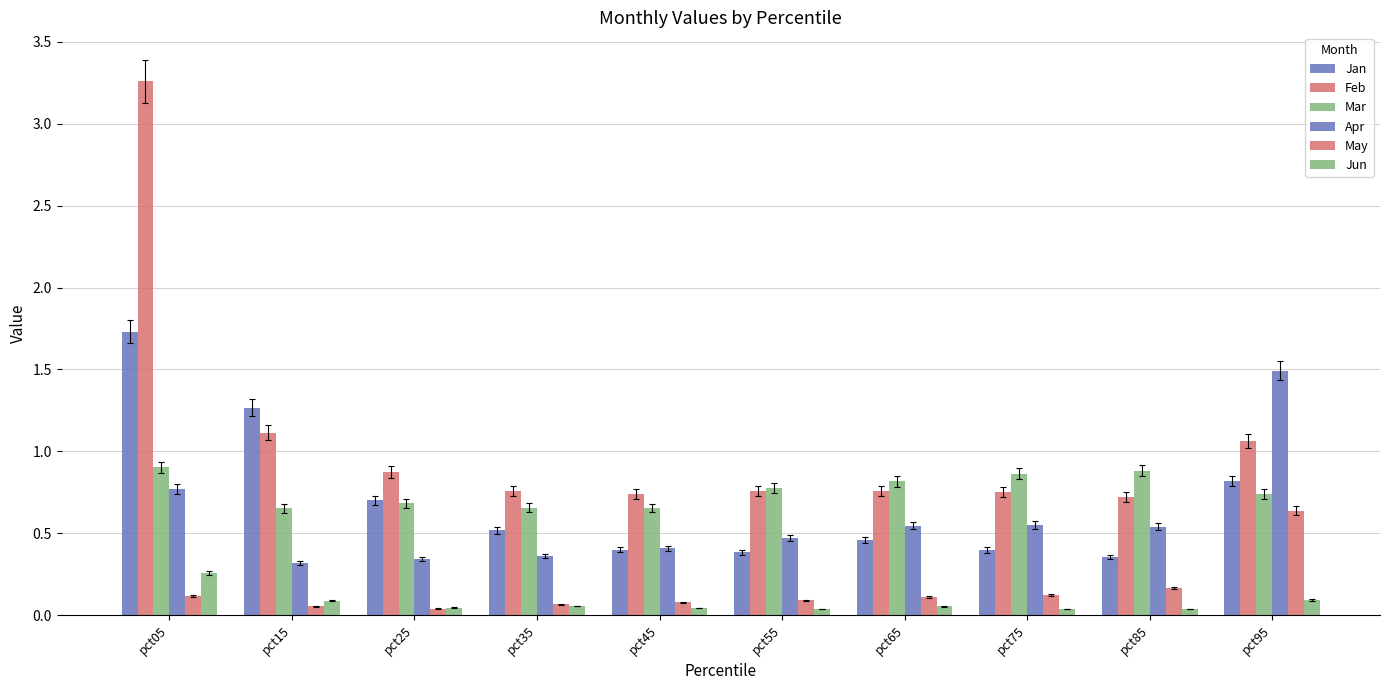

Reading left to right, extract all data points from this chart.

Jan: pct05=1.7	pct15=1.3	pct25=0.7	pct35=0.5	pct45=0.4	pct55=0.4	pct65=0.5	pct75=0.4	pct85=0.4	pct95=0.8
Feb: pct05=3.3	pct15=1.1	pct25=0.9	pct35=0.8	pct45=0.7	pct55=0.8	pct65=0.8	pct75=0.8	pct85=0.7	pct95=1.1
Mar: pct05=0.9	pct15=0.7	pct25=0.7	pct35=0.7	pct45=0.7	pct55=0.8	pct65=0.8	pct75=0.9	pct85=0.9	pct95=0.7
Apr: pct05=0.8	pct15=0.3	pct25=0.3	pct35=0.4	pct45=0.4	pct55=0.5	pct65=0.5	pct75=0.6	pct85=0.5	pct95=1.5
May: pct05=0.1	pct15=0.1	pct25=0.0	pct35=0.1	pct45=0.1	pct55=0.1	pct65=0.1	pct75=0.1	pct85=0.2	pct95=0.6
Jun: pct05=0.3	pct15=0.1	pct25=0.0	pct35=0.1	pct45=0.0	pct55=0.0	pct65=0.1	pct75=0.0	pct85=0.0	pct95=0.1